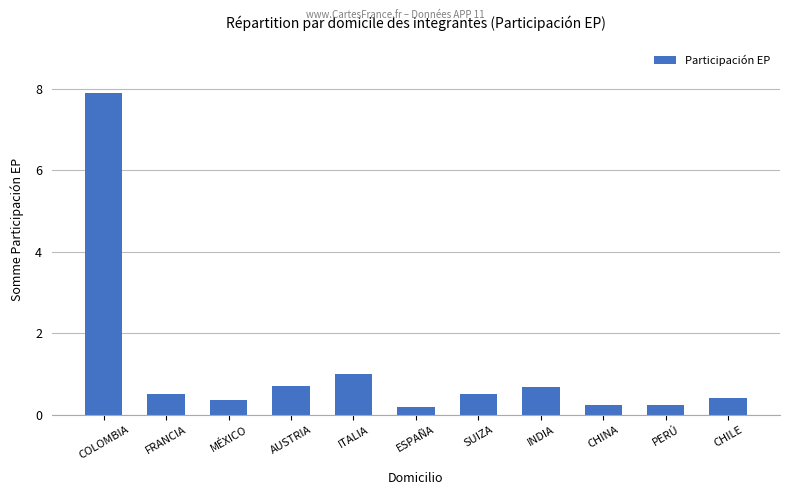

What is the average value?

1.2